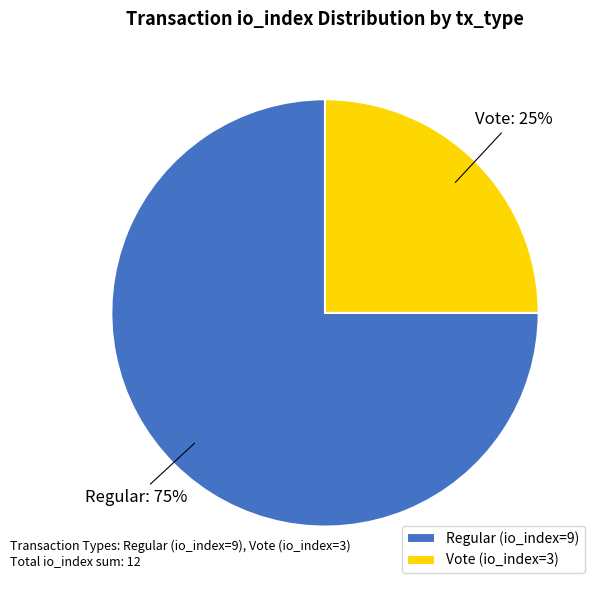

Approximately how many times larger is the value at Vote (io_index=3) compared to Regular (io_index=9)?

0.3